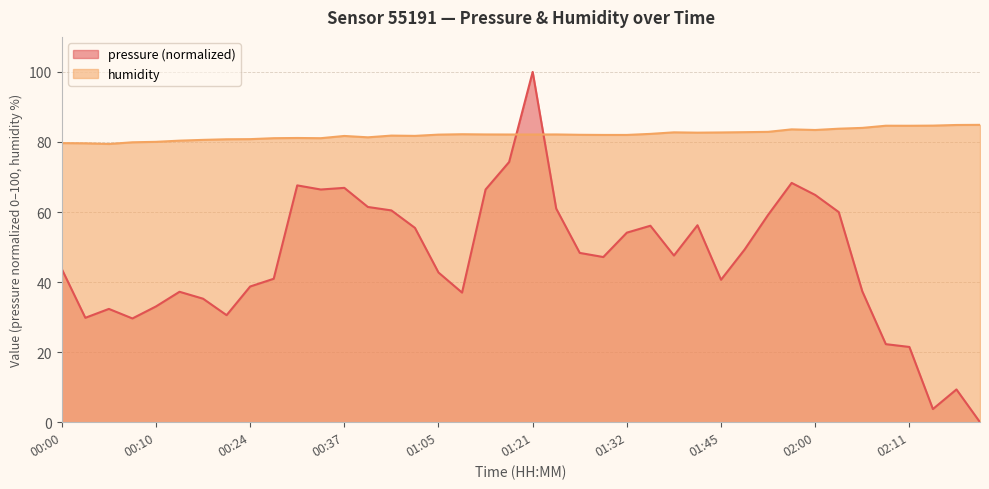

Reading left to right, what are all the values shown in this chart?

pressure: 00:00=43.7	00:03=29.8	00:05=32.3	00:08=29.6	00:10=33.1	00:16=37.2	00:19=35.3	00:21=30.6	00:24=38.7	00:27=40.9	00:30=67.6	00:33=66.4	00:37=66.9	00:40=61.4	00:44=60.5	00:47=55.5	01:05=42.7	01:08=37.0	01:11=66.4	01:15=74.3	01:21=100.0	01:24=61.0	01:27=48.3	01:30=47.2	01:32=54.1	01:35=56.1	01:40=47.6	01:43=56.2	01:45=40.7	01:48=49.3	01:51=59.2	01:58=68.3	02:00=64.9	02:03=60.0	02:06=37.4	02:09=22.3	02:11=21.5	02:13=3.8	02:16=9.4	02:18=0.0
humidity: 00:00=79.7	00:03=79.6	00:05=79.4	00:08=79.9	00:10=80.0	00:16=80.4	00:19=80.6	00:21=80.8	00:24=80.8	00:27=81.1	00:30=81.1	00:33=81.1	00:37=81.7	00:40=81.3	00:44=81.8	00:47=81.7	01:05=82.1	01:08=82.2	01:11=82.2	01:15=82.1	01:21=82.1	01:24=82.2	01:27=82.0	01:30=82.0	01:32=82.0	01:35=82.3	01:40=82.8	01:43=82.7	01:45=82.7	01:48=82.8	01:51=82.9	01:58=83.6	02:00=83.4	02:03=83.8	02:06=84.0	02:09=84.6	02:11=84.6	02:13=84.7	02:16=84.8	02:18=84.9